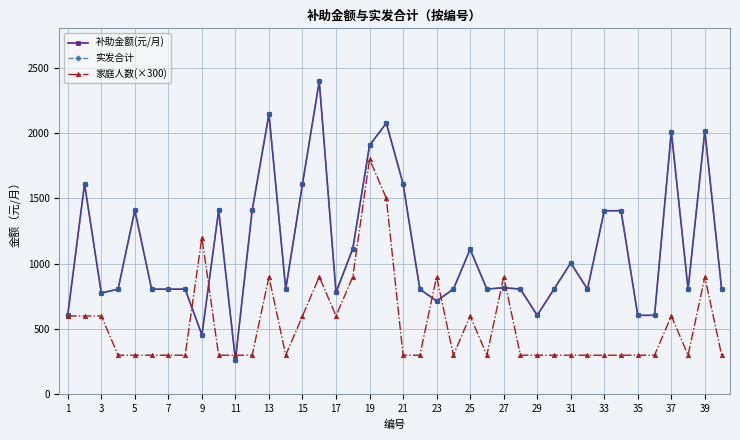

Does the chart have visible grid lines?

Yes